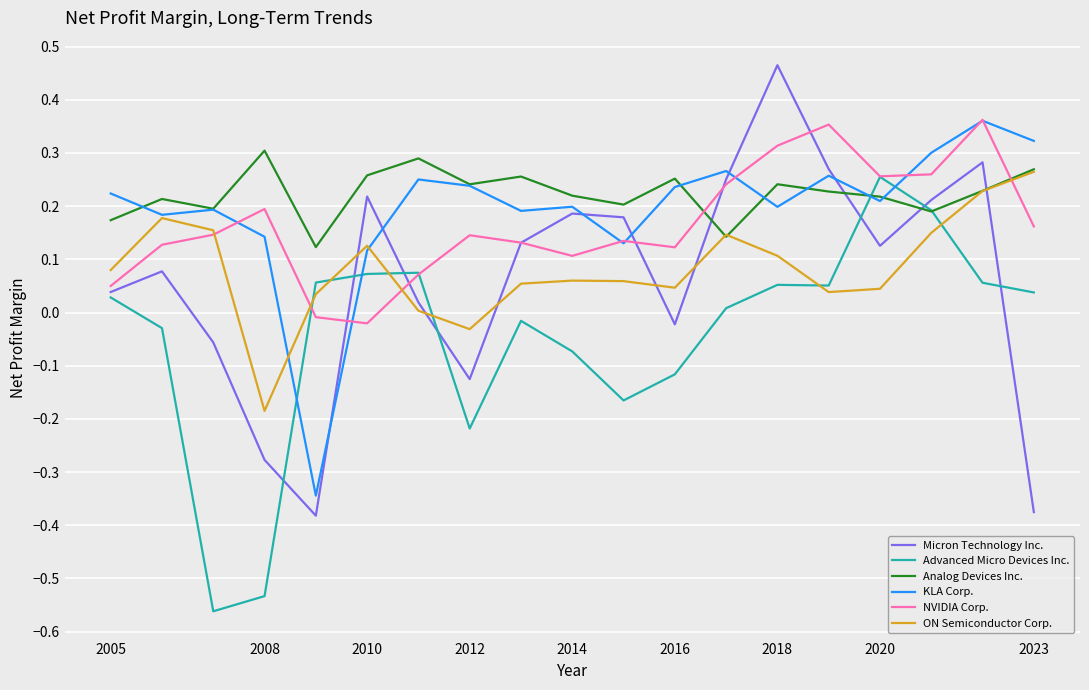

How many lines are shown in the chart?

6